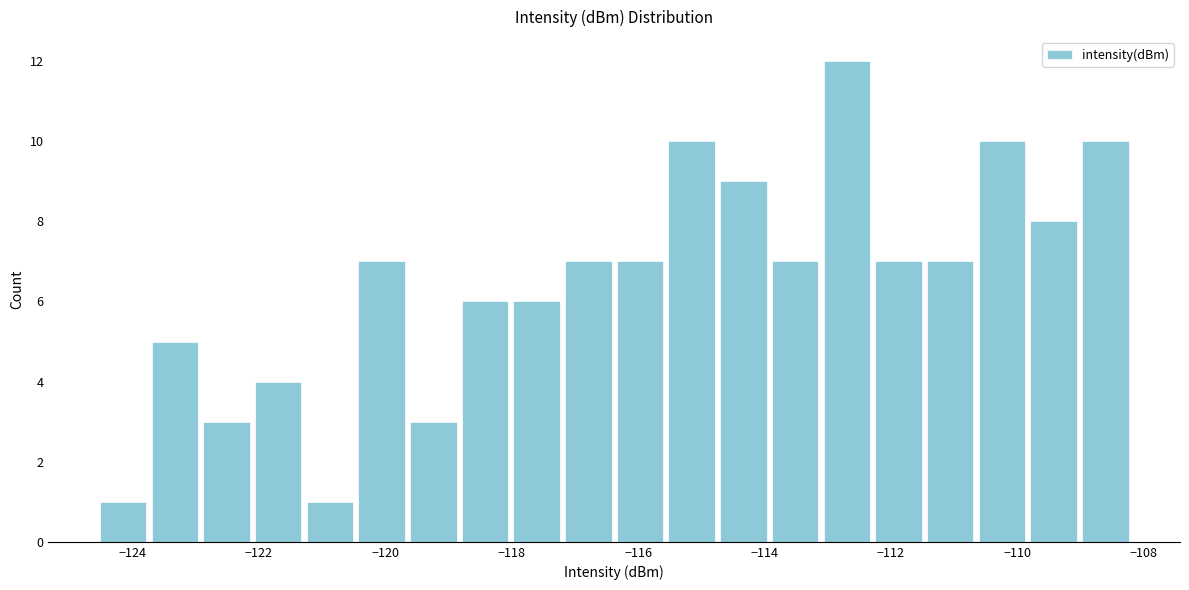

Reading left to right, list every bar in this chart as the range it spans on the x-axis followed by its height. Neither the bar edges nor the heights are printed on the chart, so give them approximately, as read against the axes.

-124.6 to -123.8: 1
-123.8 to -123.0: 5
-123.0 to -122.2: 3
-122.2 to -121.2: 4
-121.2 to -120.4: 1
-120.4 to -119.6: 7
-119.6 to -118.8: 3
-118.8 to -118.0: 6
-118.0 to -117.2: 6
-117.2 to -116.4: 7
-116.4 to -115.6: 7
-115.6 to -114.8: 10
-114.8 to -114.0: 9
-114.0 to -113.2: 7
-113.2 to -112.2: 12
-112.2 to -111.4: 7
-111.4 to -110.6: 7
-110.6 to -109.8: 10
-109.8 to -109.0: 8
-109.0 to -108.2: 10